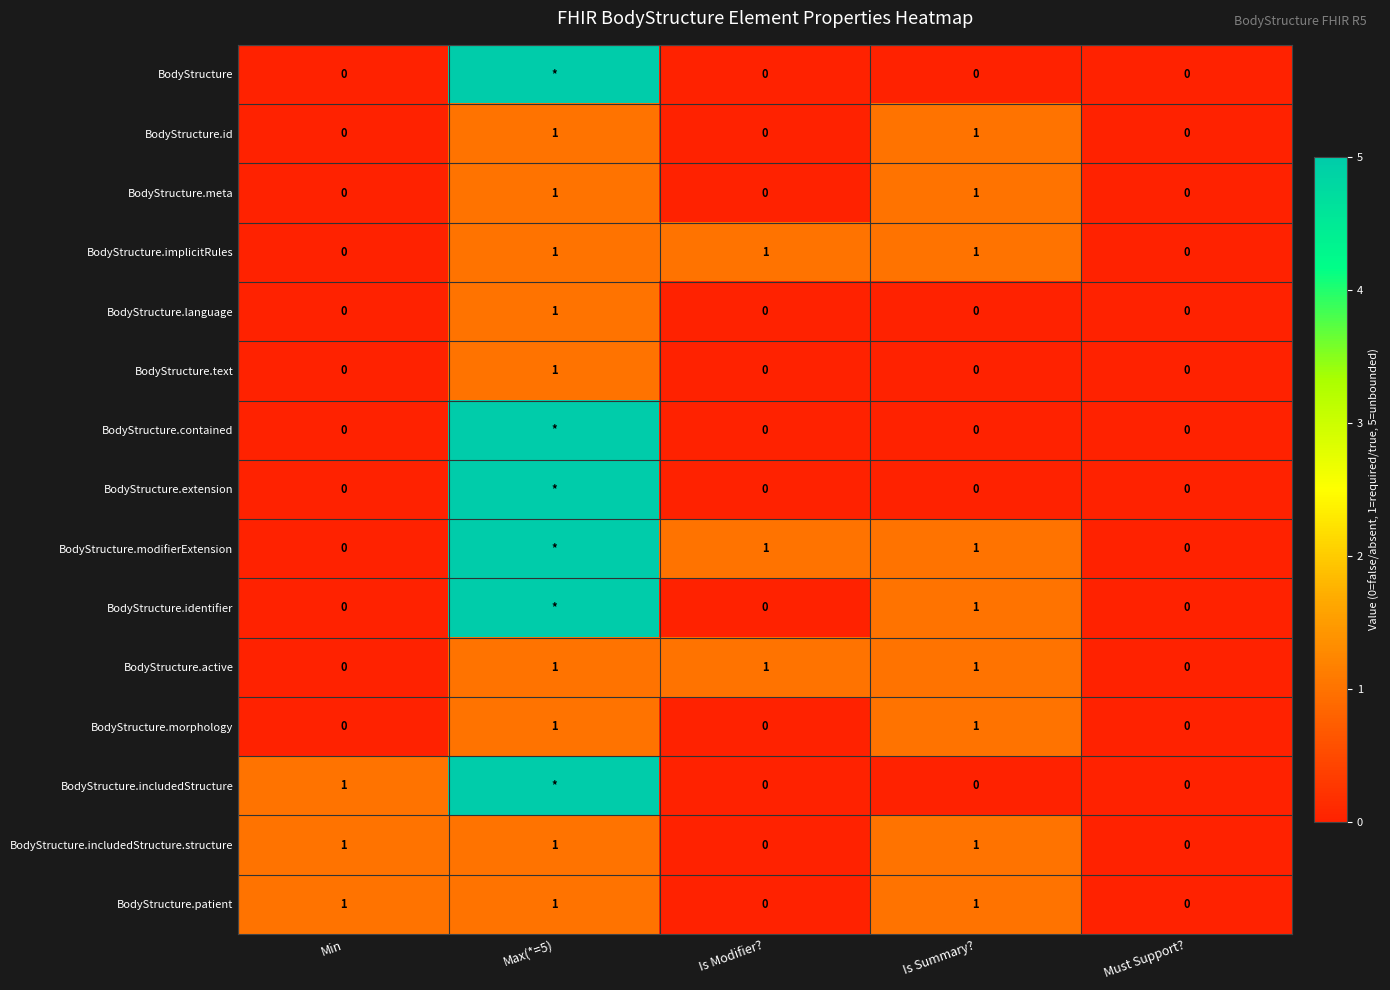

How many values in BodyStructure.patient are above zero?

3